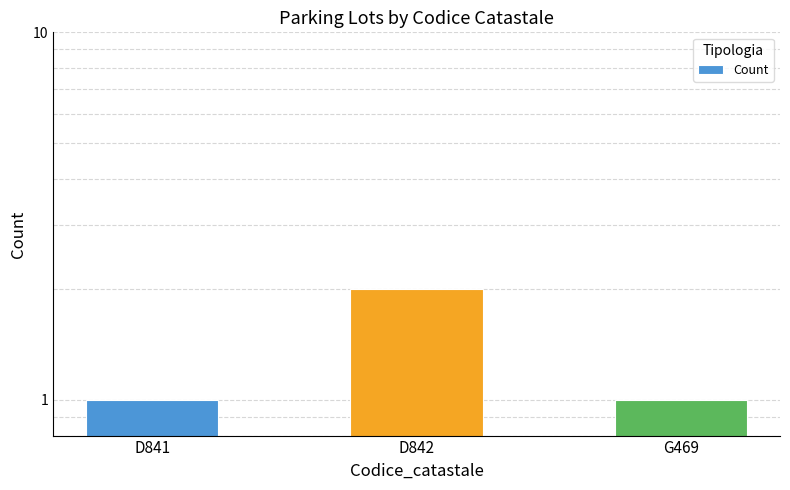

Where is the data nearest to the value 1?

D841